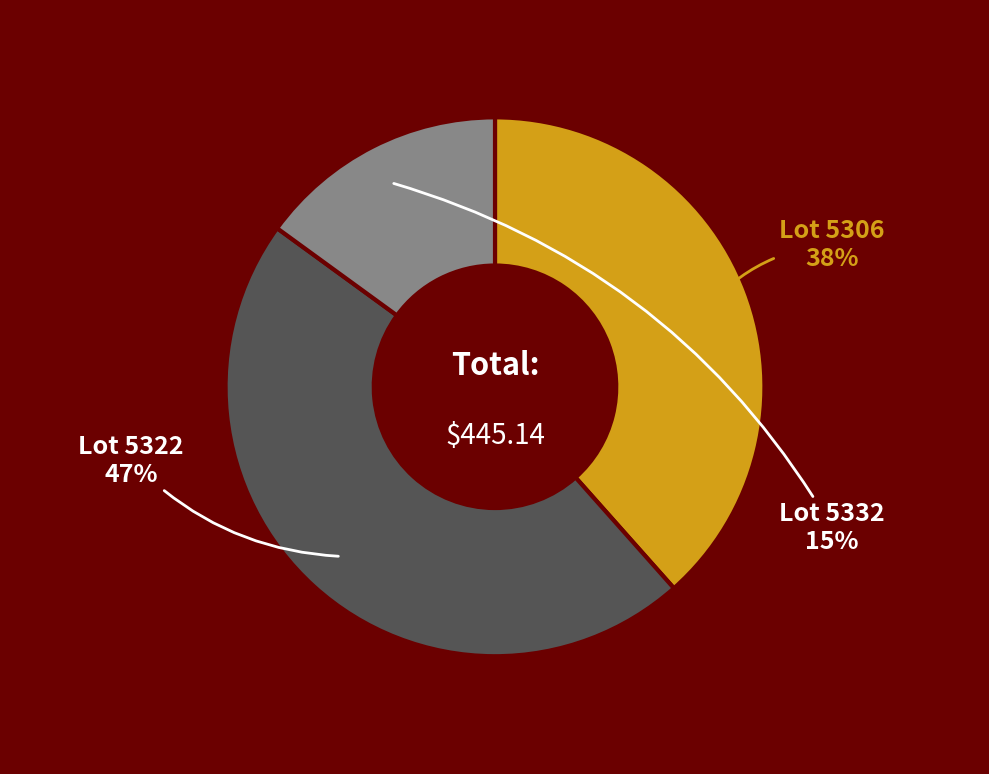

Does any single category account for the majority?

No